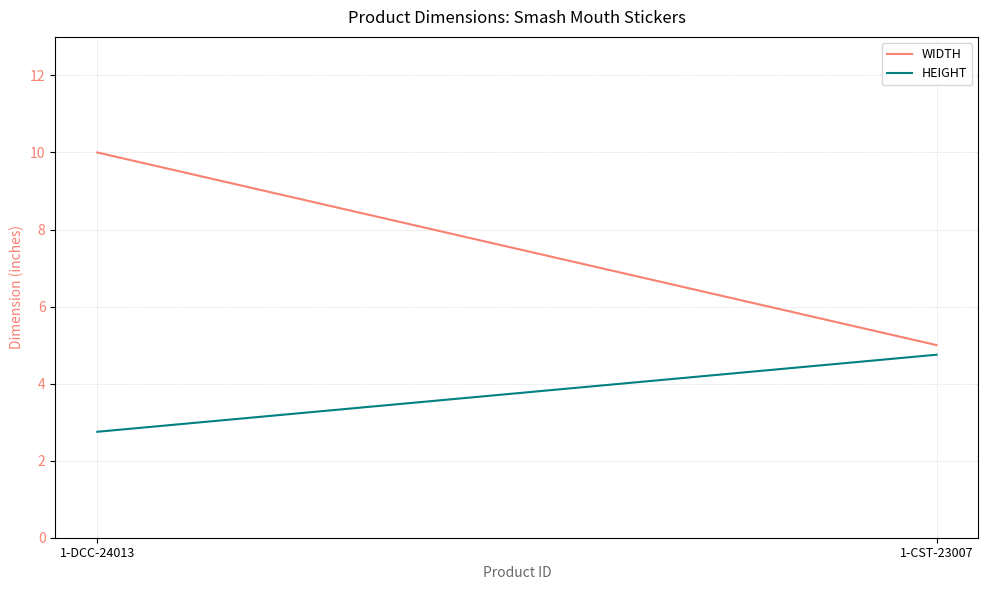

Count the number of data series in this chart.

2